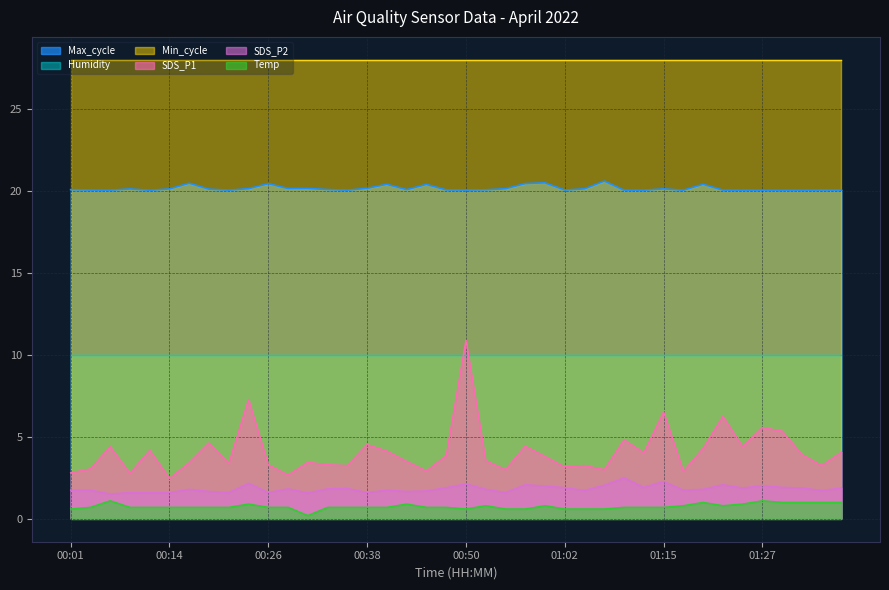

Is it true that SDS_P2 equals 1.6 at 00:09?

True